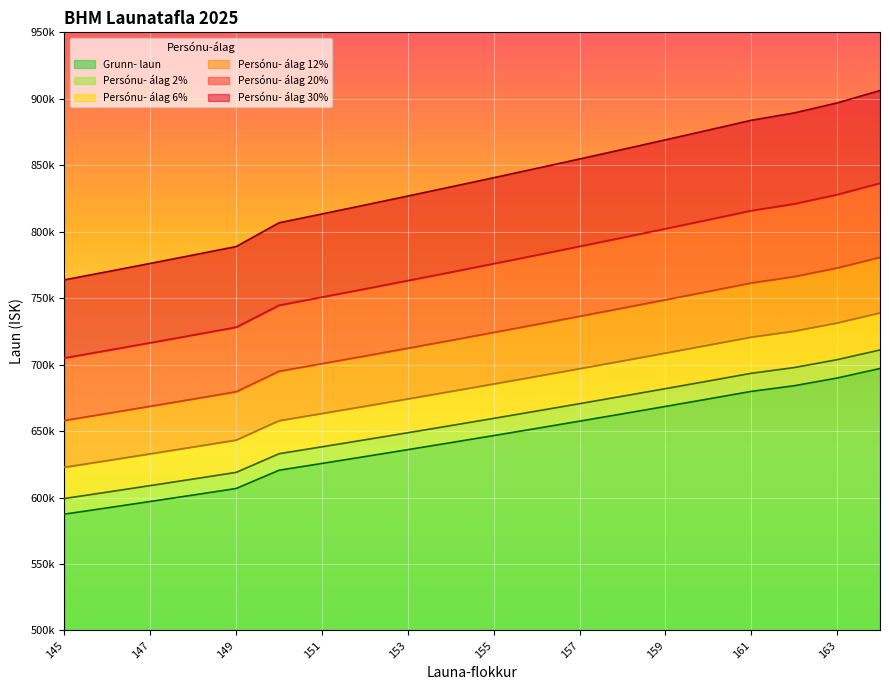

What is the spread (max minus min) of values at 149?

182042